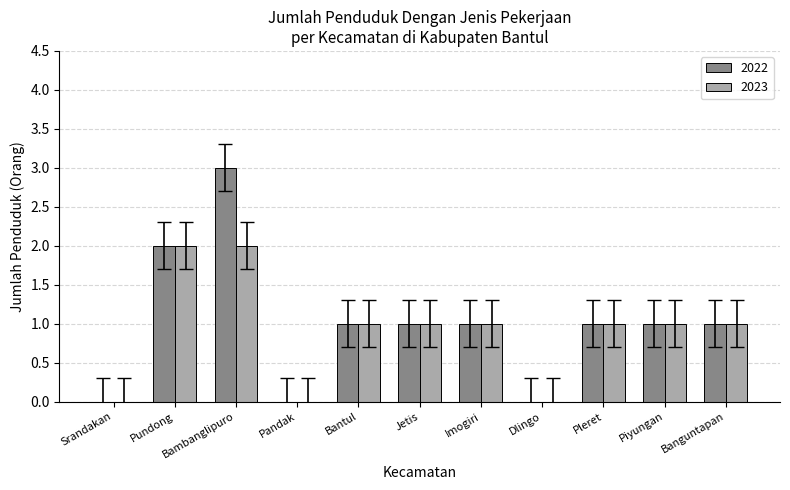

What is the greatest value displayed?

3